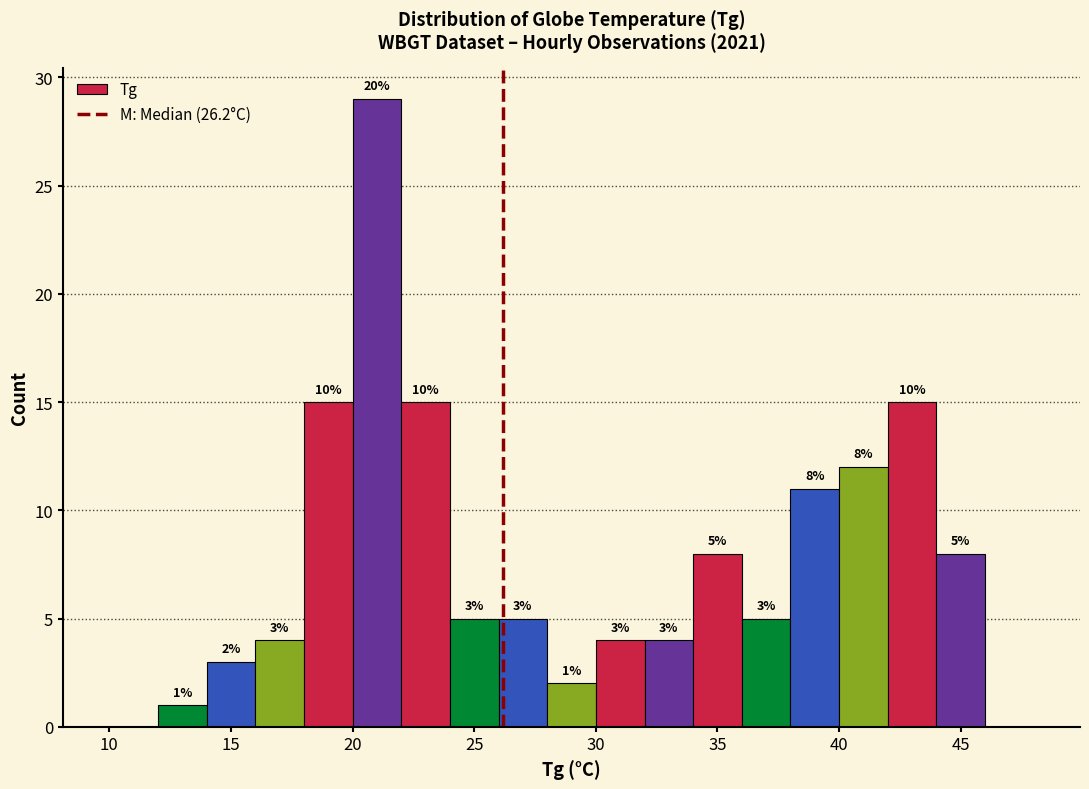

Which range on the x-axis has the tallest bar?

20 to 22